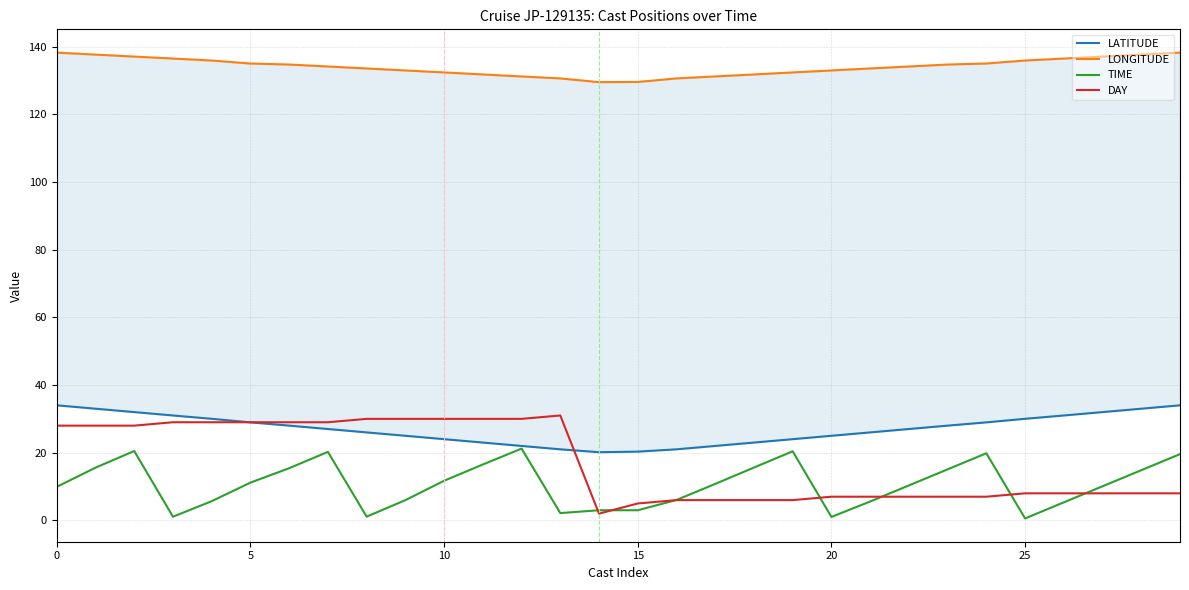

What is the difference between the maximum and second lowest values in the DAY series?

26.0